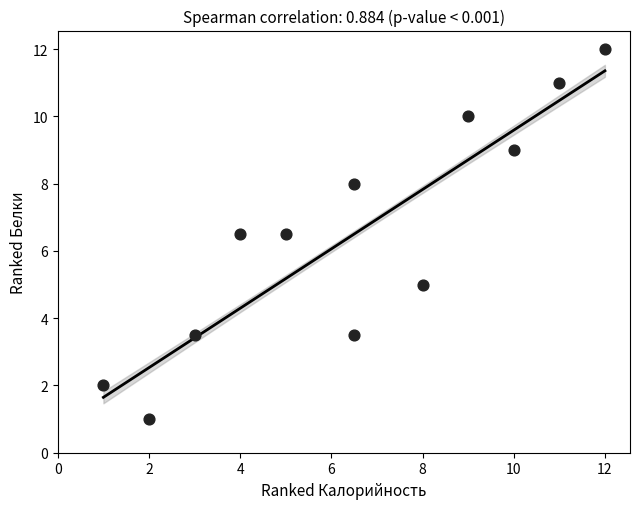

What is the range of Y values (max minus min)?

11.0